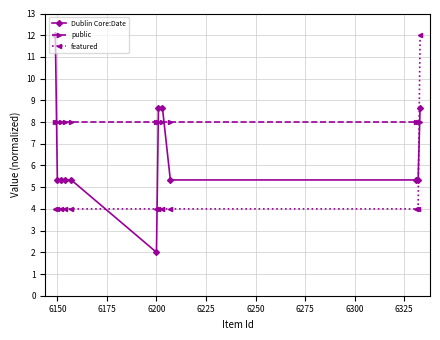

What is the sum of all featured values?

56.0